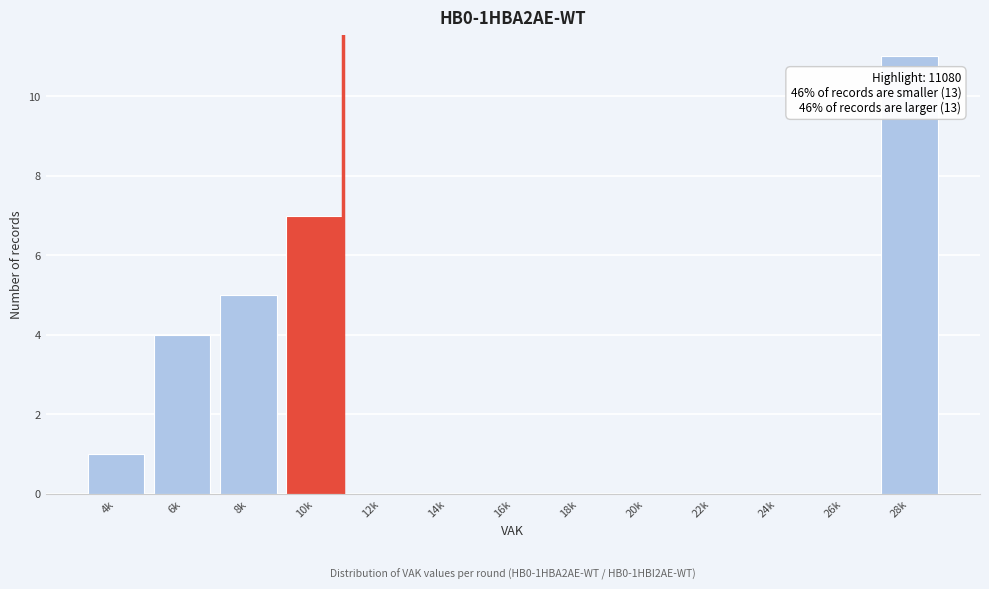

Reading left to right, transcribe all the data shown in this chart.

4k=1	6k=4	8k=5	10k=7	12k=0	14k=0	16k=0	18k=0	20k=0	22k=0	24k=0	26k=0	28k=11